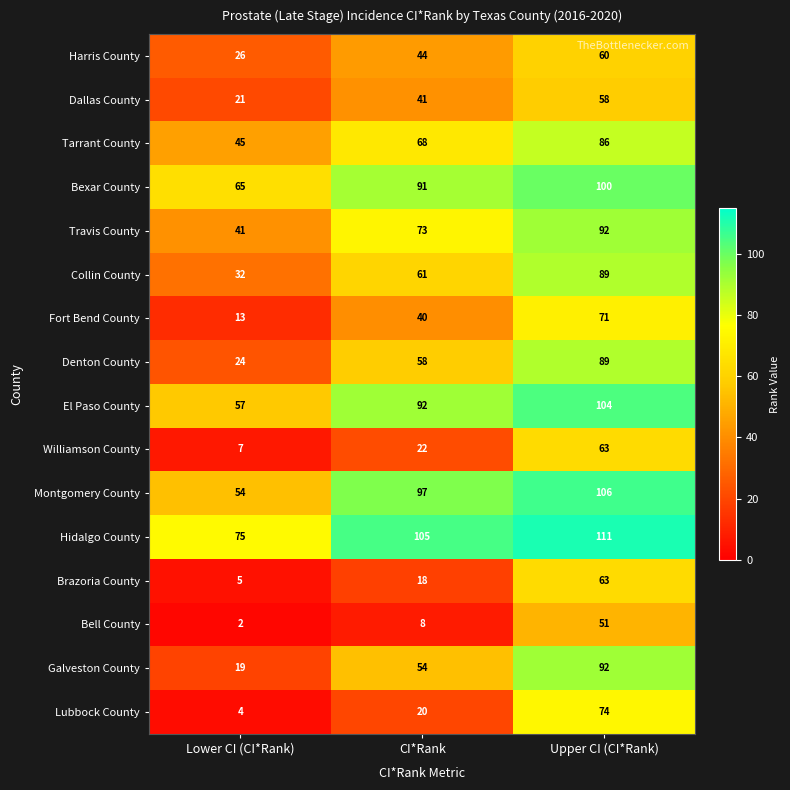

The value of Tarrant County at Lower CI (CI*Rank) is 59. True or false?

False